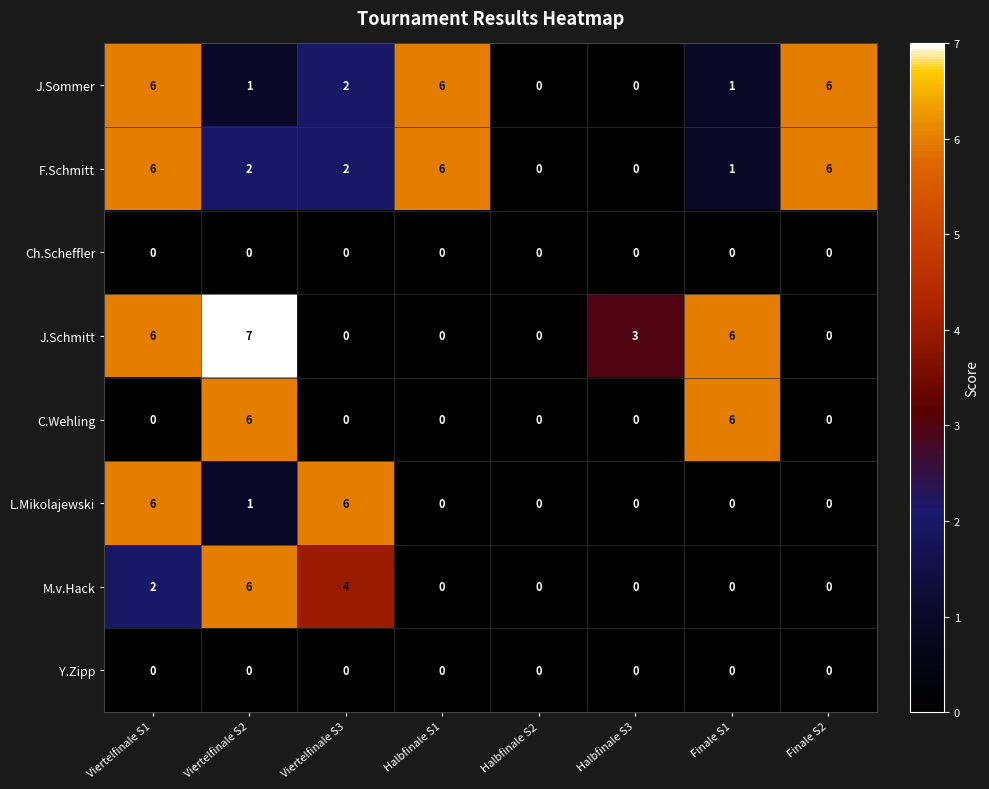

True or false: J.Schmitt has a value of 0 at Halbfinale S2.

True